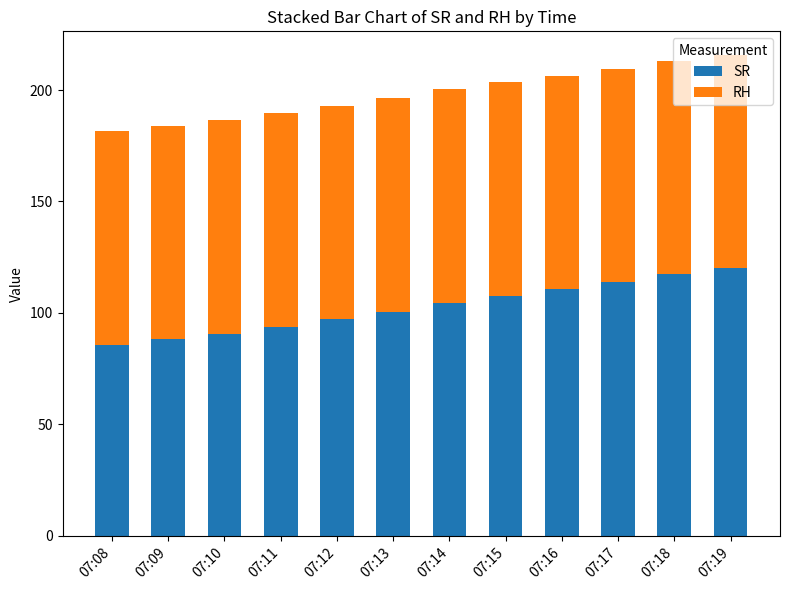

What is the lowest value of the SR series?

85.5